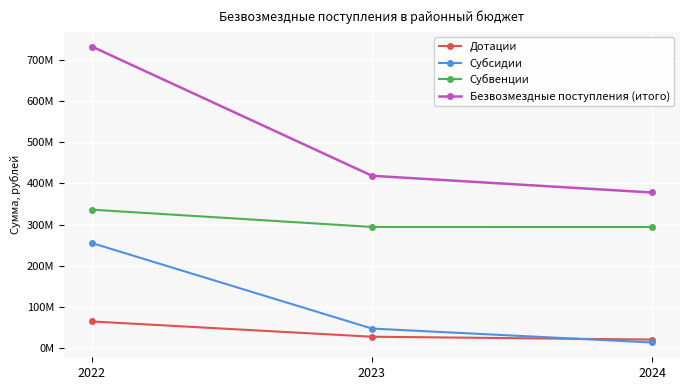

Does the chart have visible grid lines?

Yes